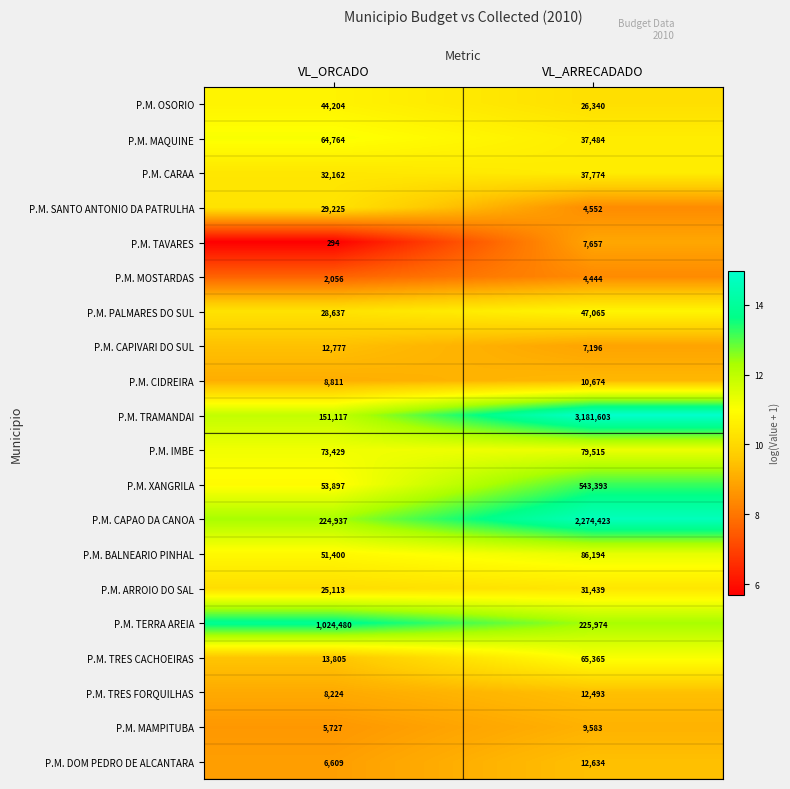

Which series has the largest total across all categories?

P.M. TRAMANDAI